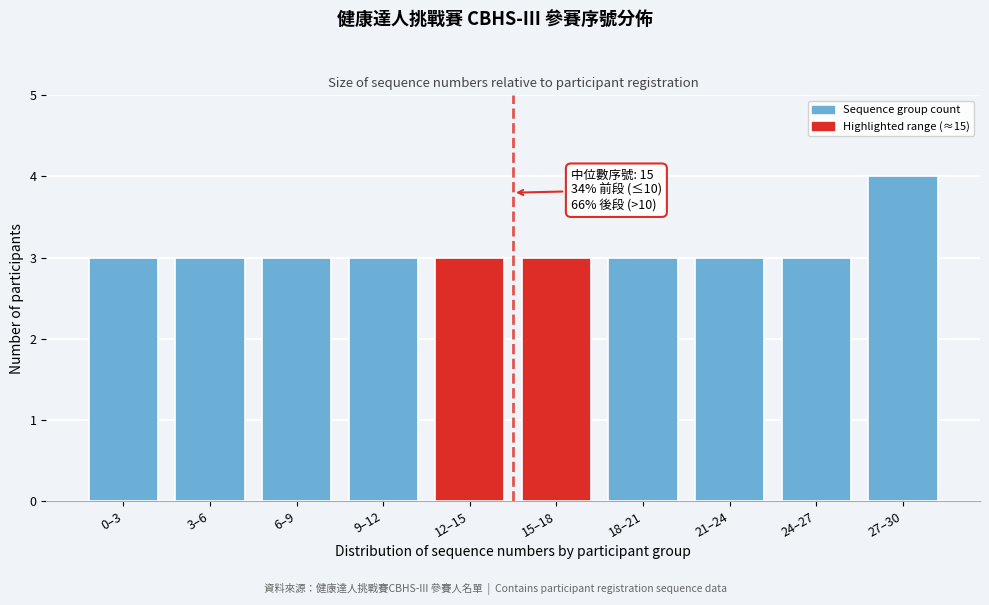

Reading left to right, transcribe all the data shown in this chart.

3	3	3	3	3	3	3	3	3	4